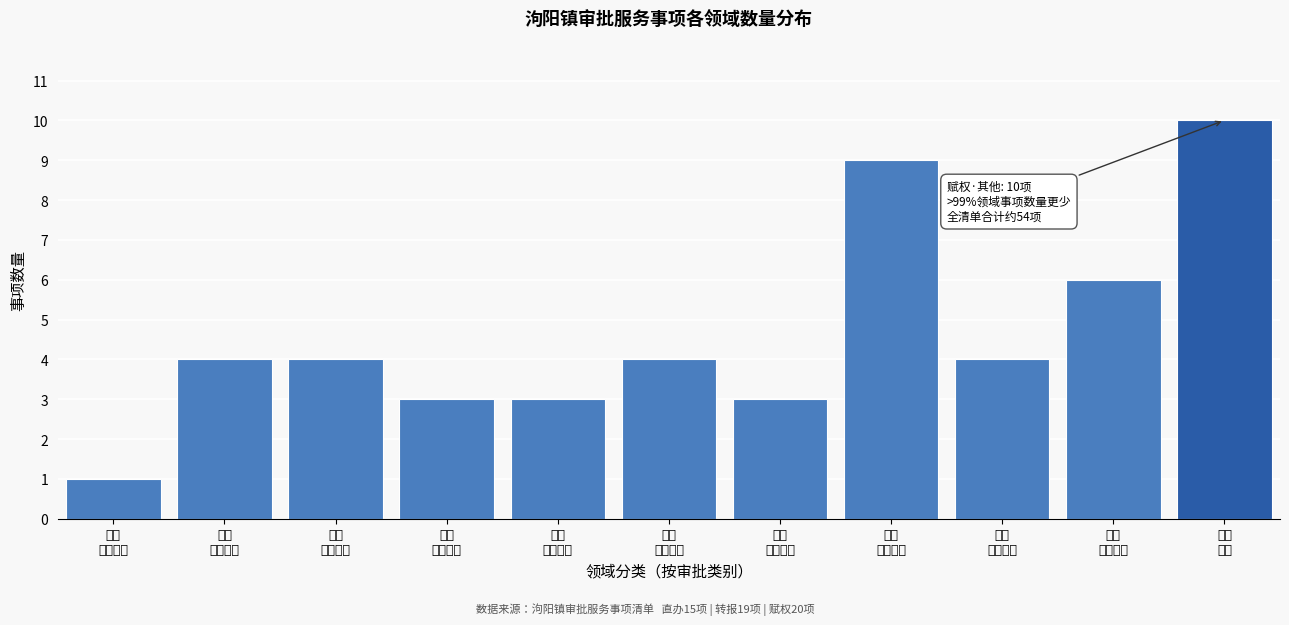

Reading right to left, transcribe all the data shown in this chart.

10	6	4	9	3	4	3	3	4	4	1